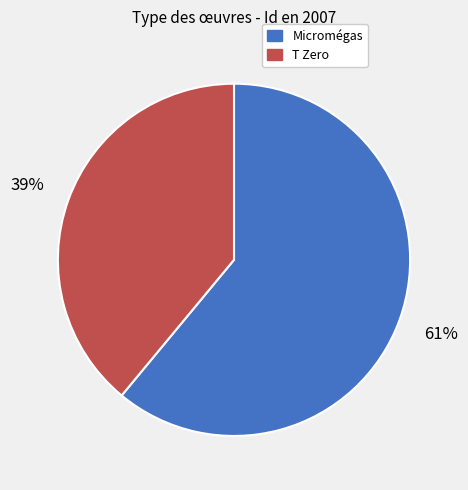

What percentage is the T Zero slice, to the nearest percent?

39%